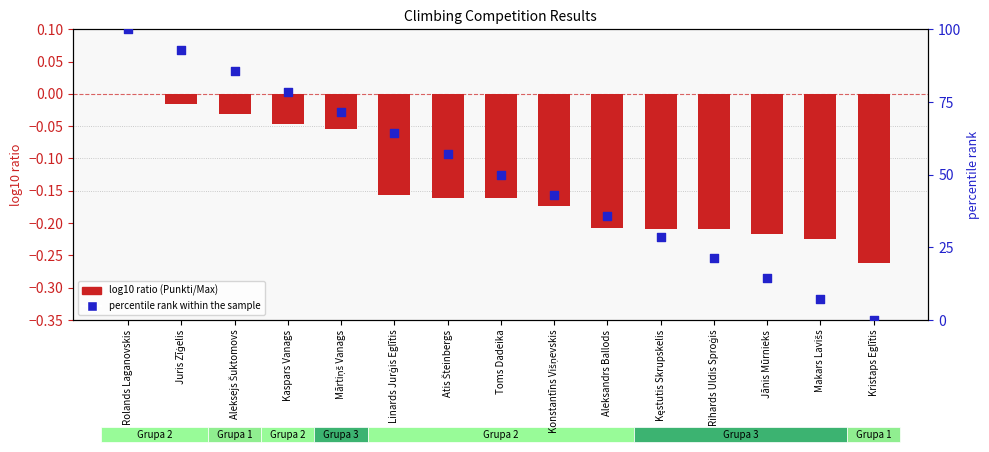

What is the total value across all series at Konstantīns Višņevskis?

42.7